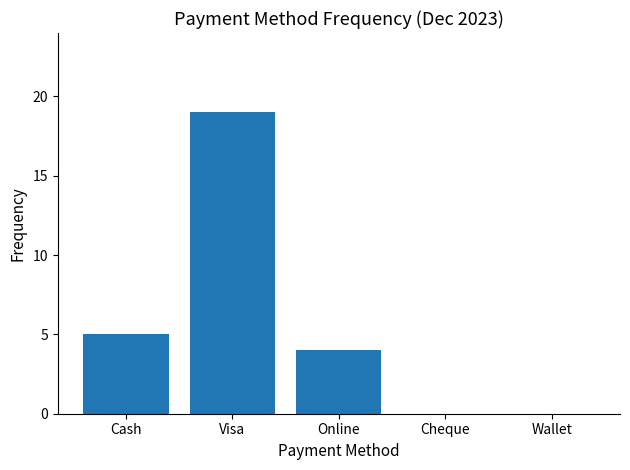

What is the average value?

6